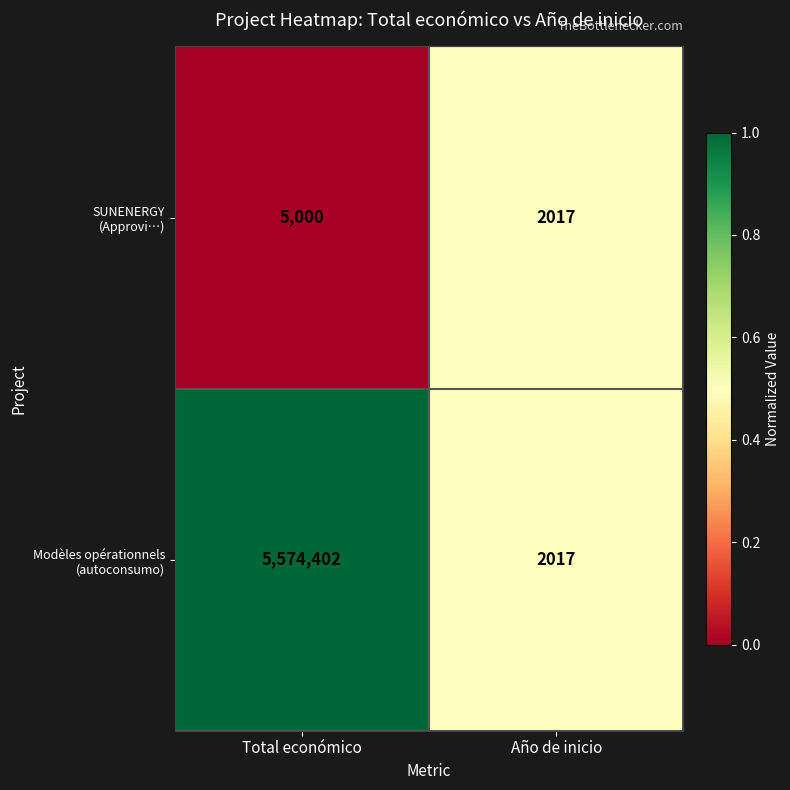

What is the total value across all series at Año de inicio?

4034